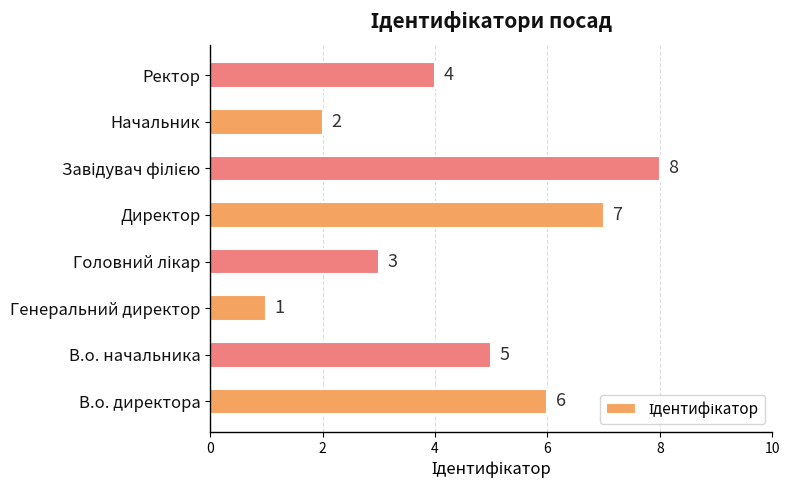

What is the sum of the values at Генеральний директор and Директор?

8